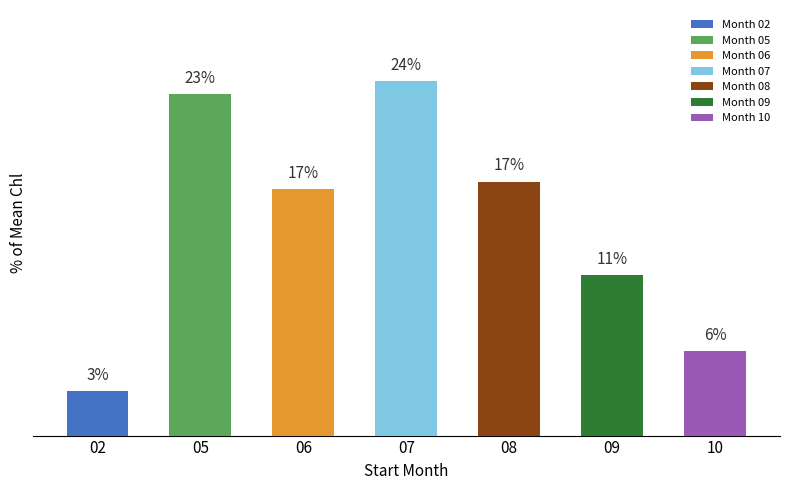

Are the bars horizontal?

No